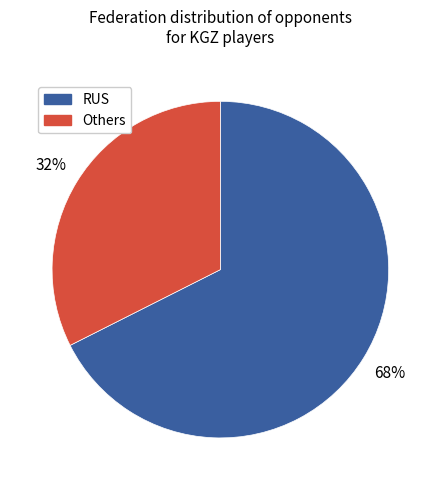

Does any single category account for the majority?

Yes